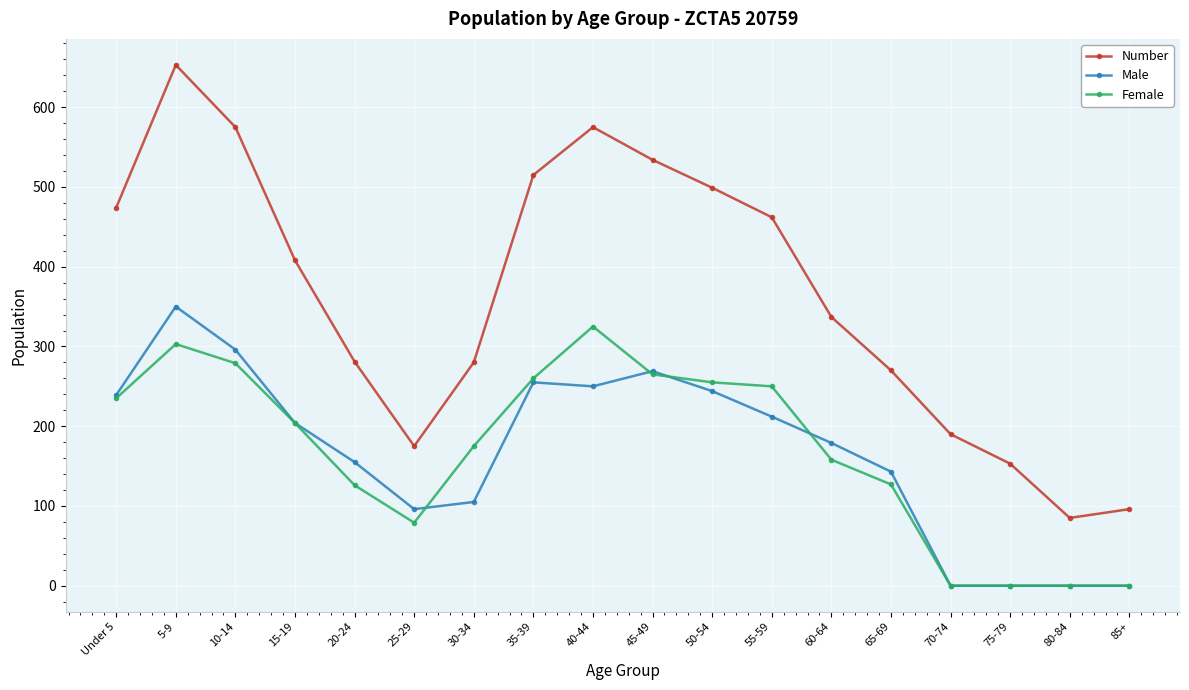

True or false: Female has a value of 381 at 55-59.

False